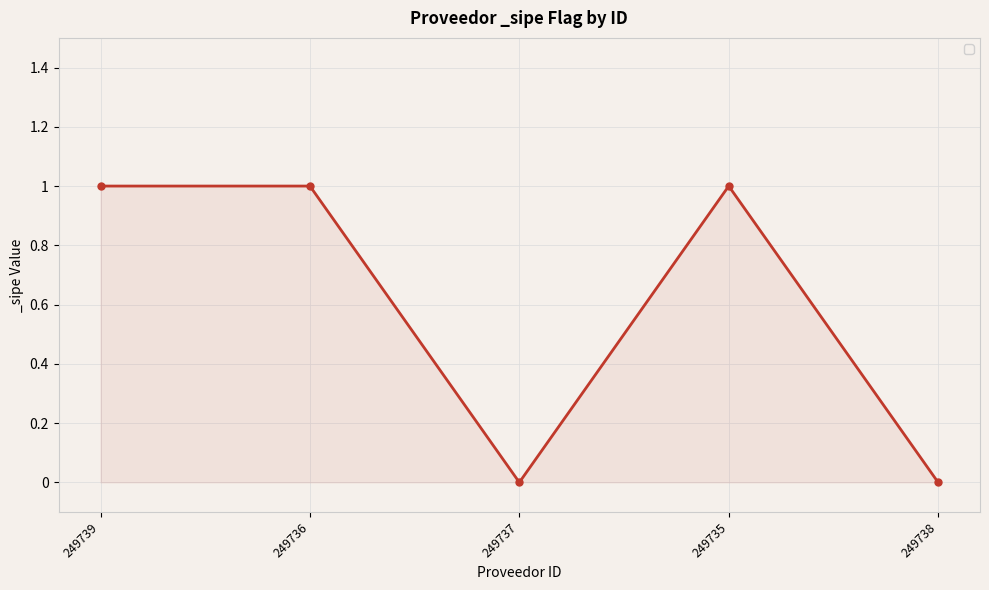

What is the difference between the values at 249735 and 249737?

1